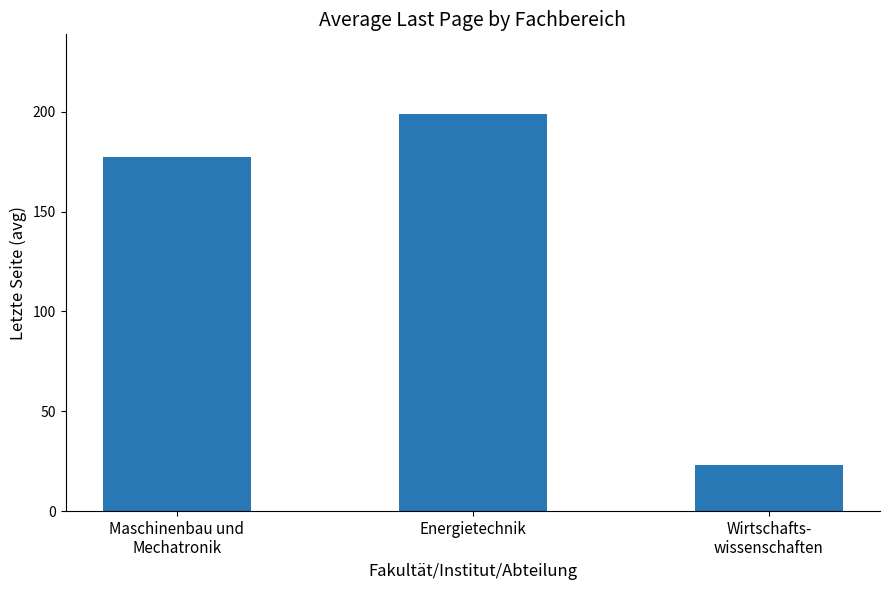

What is the label of the 1st bar from the right?

Wirtschafts-
wissenschaften